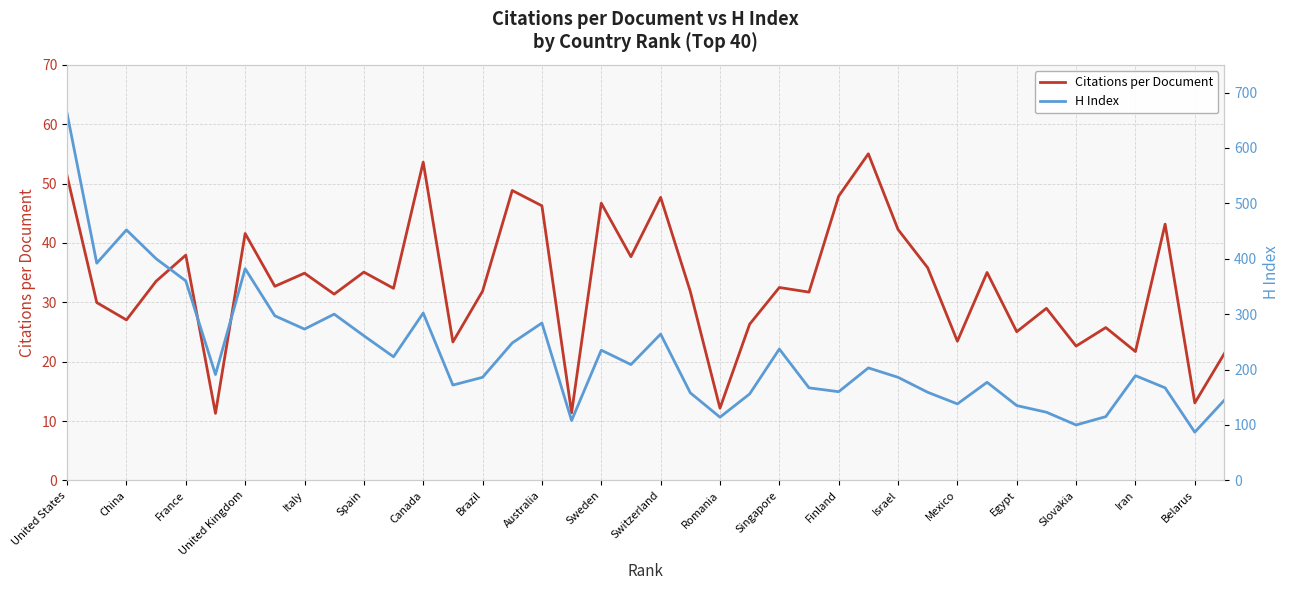

Is it true that Citations per Document equals 37.0 at Slovakia?

False